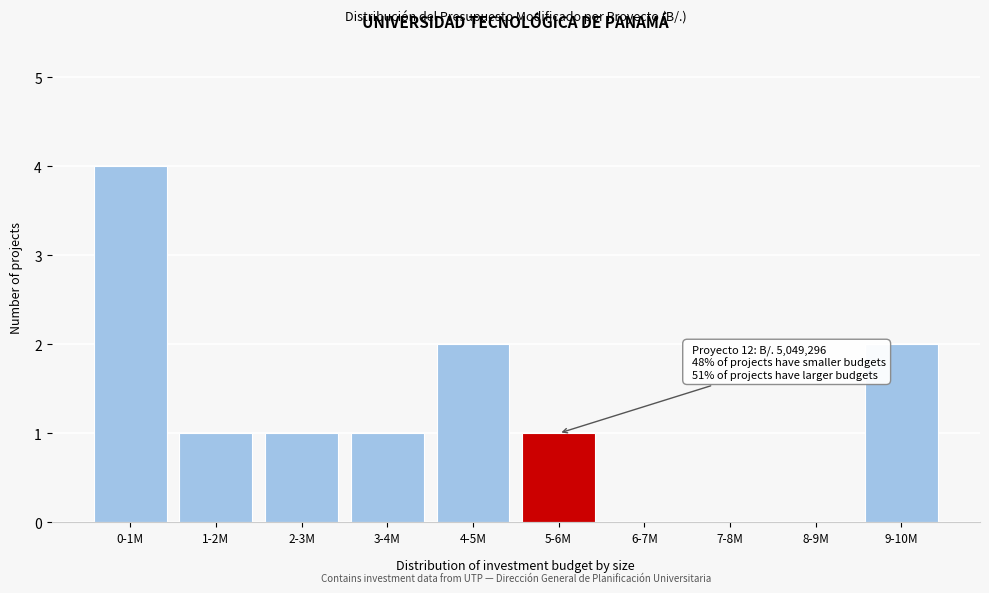

Reading right to left, list all the values displayed in this chart.

9-10M=2	8-9M=0	7-8M=0	6-7M=0	5-6M=1	4-5M=2	3-4M=1	2-3M=1	1-2M=1	0-1M=4